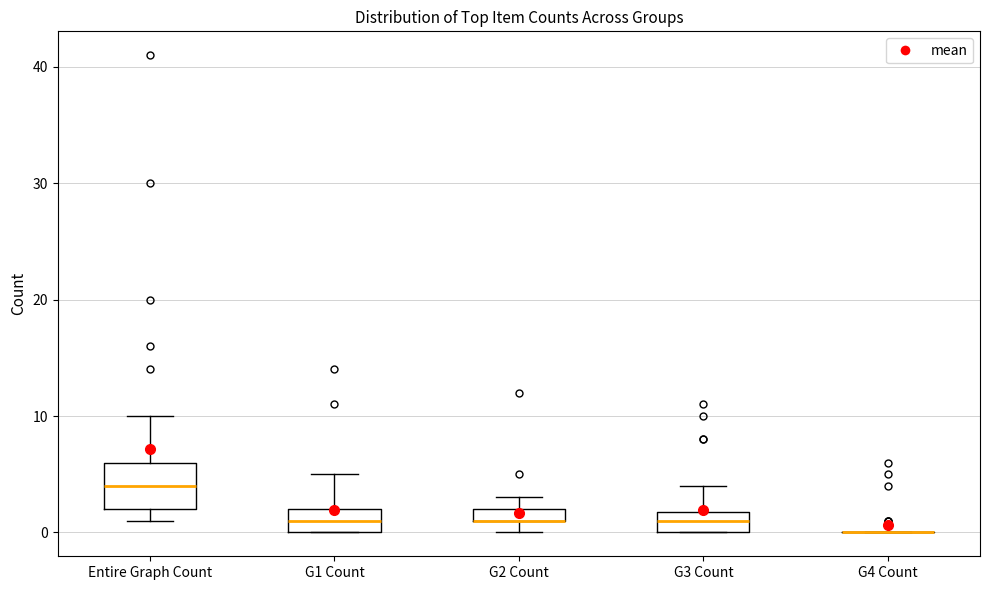

Where is the upper edge of the box for G2 Count on the y-axis? The values are not printed on the chart, so give them approximately, as read against the axis.

2